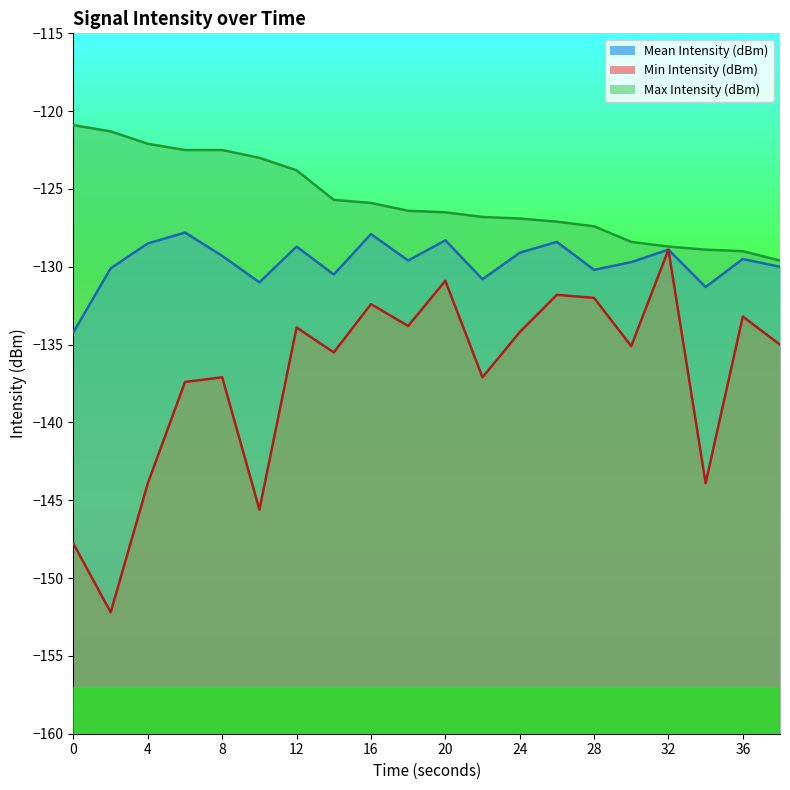

True or false: Max Intensity (dBm) and Min Intensity (dBm) intersect in this chart.

False